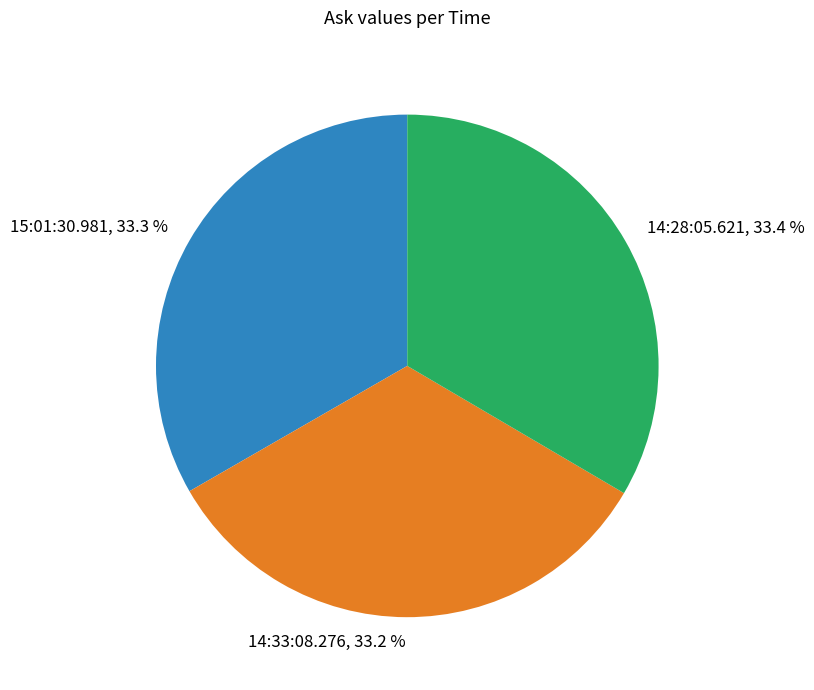

Is it true that 15:01:30.981 is 21% of the pie?

False